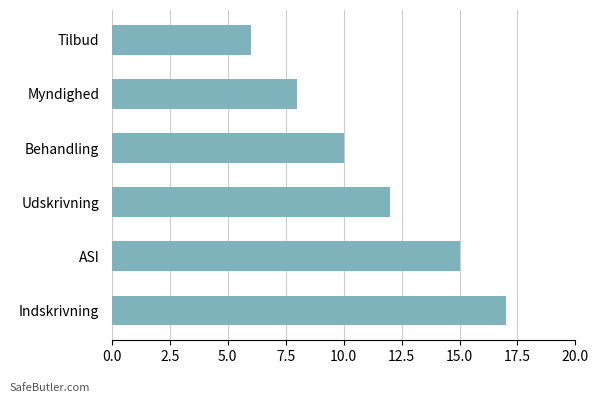

The chart shows a value of 10 at Behandling. True or false?

True